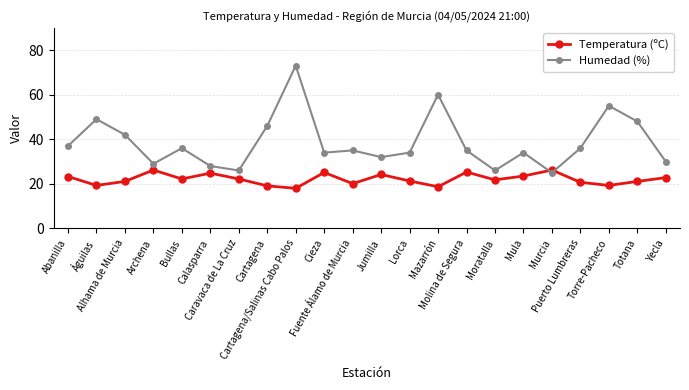

Which series has the largest total across all categories?

Humedad (%)